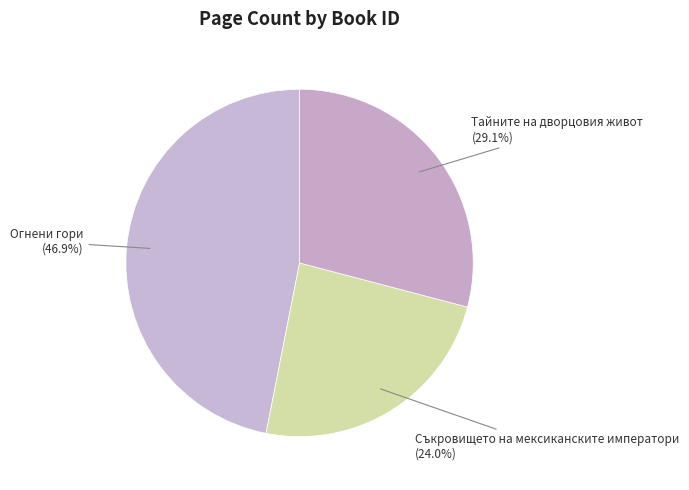

Between Съкровището на мексиканските императори (24.0%) and Тайните на дворцовия живот (29.1%), which is larger?

Тайните на дворцовия живот (29.1%)